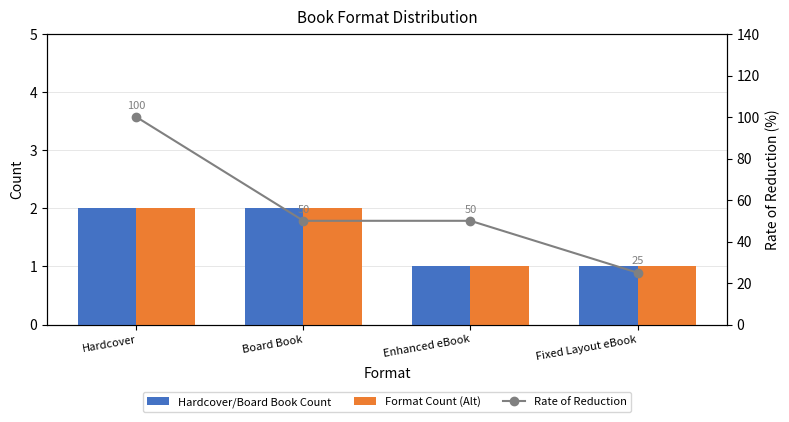

The Hardcover/Board Book Count series shows 2 at Board Book. True or false?

True